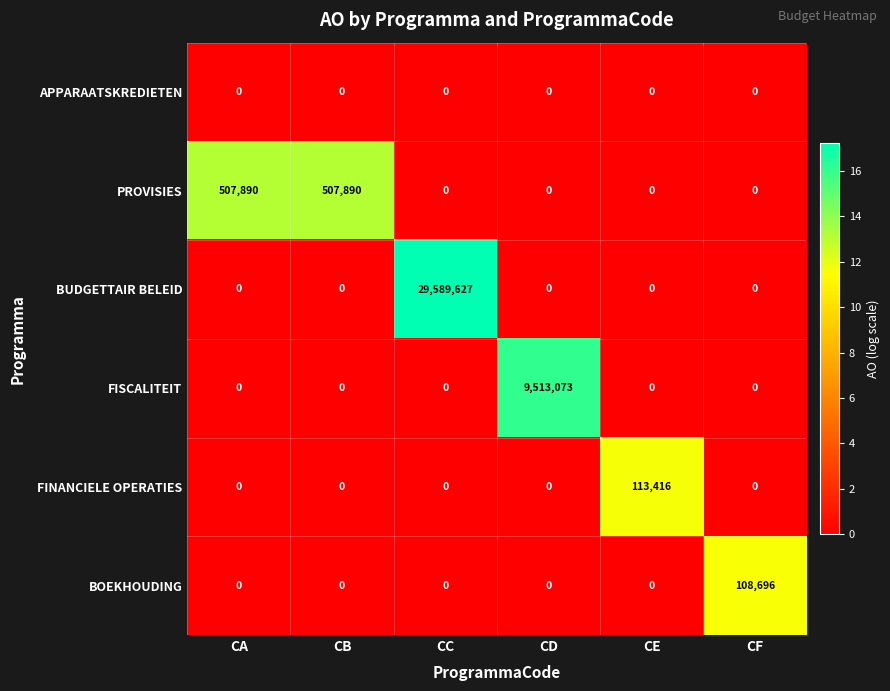

At how many categories does at least one series exceed 16?

6